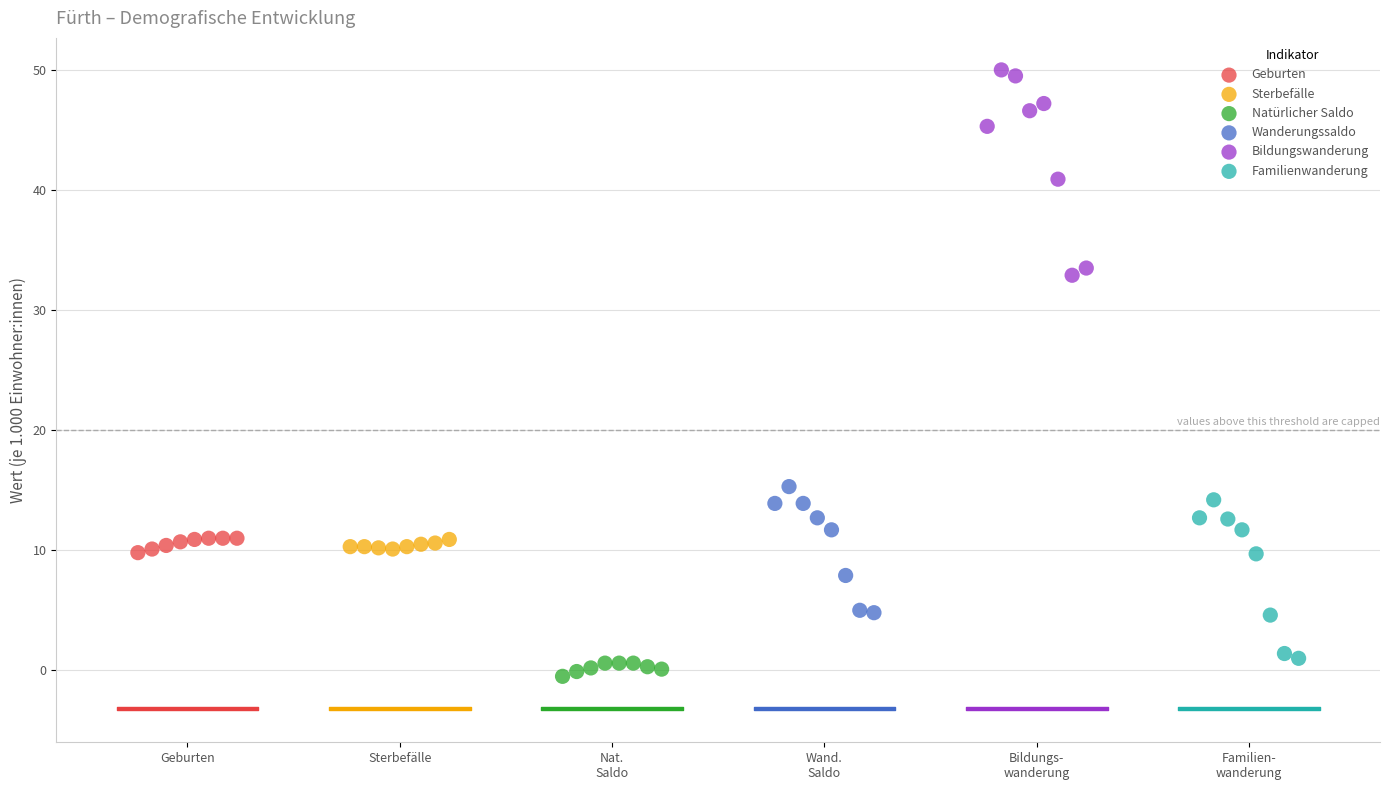

Which series reaches the maximum Y coordinate?

Bildungswanderung